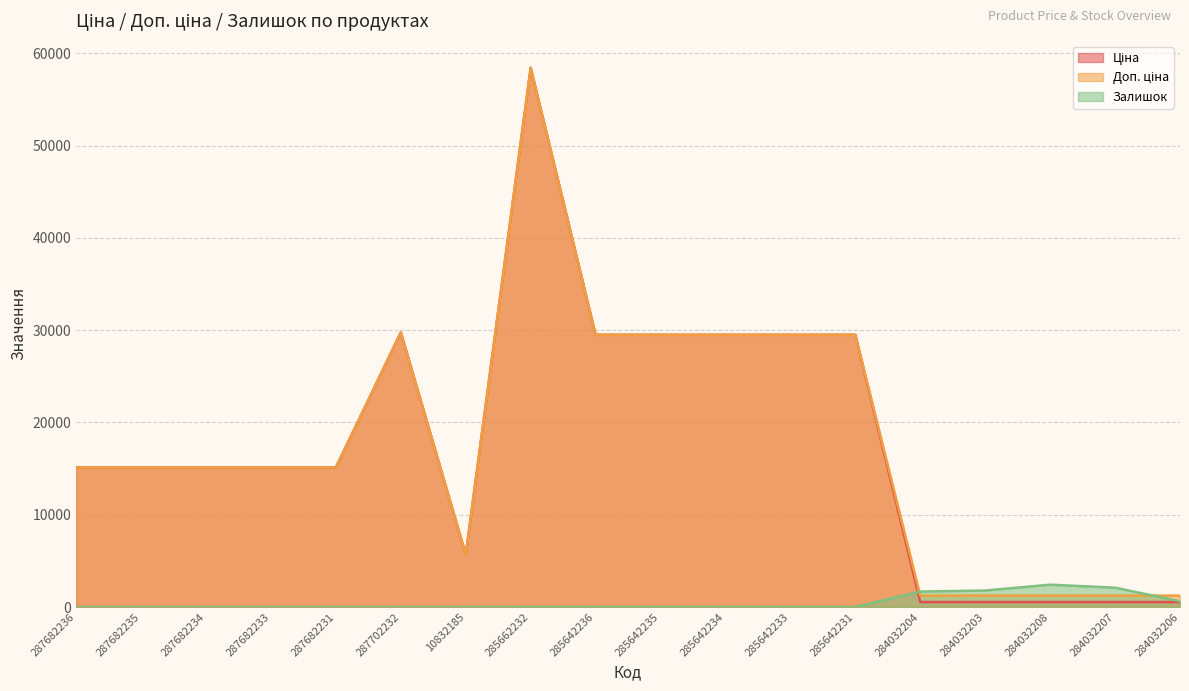

What is the label of the 14th point from the right?

287682231